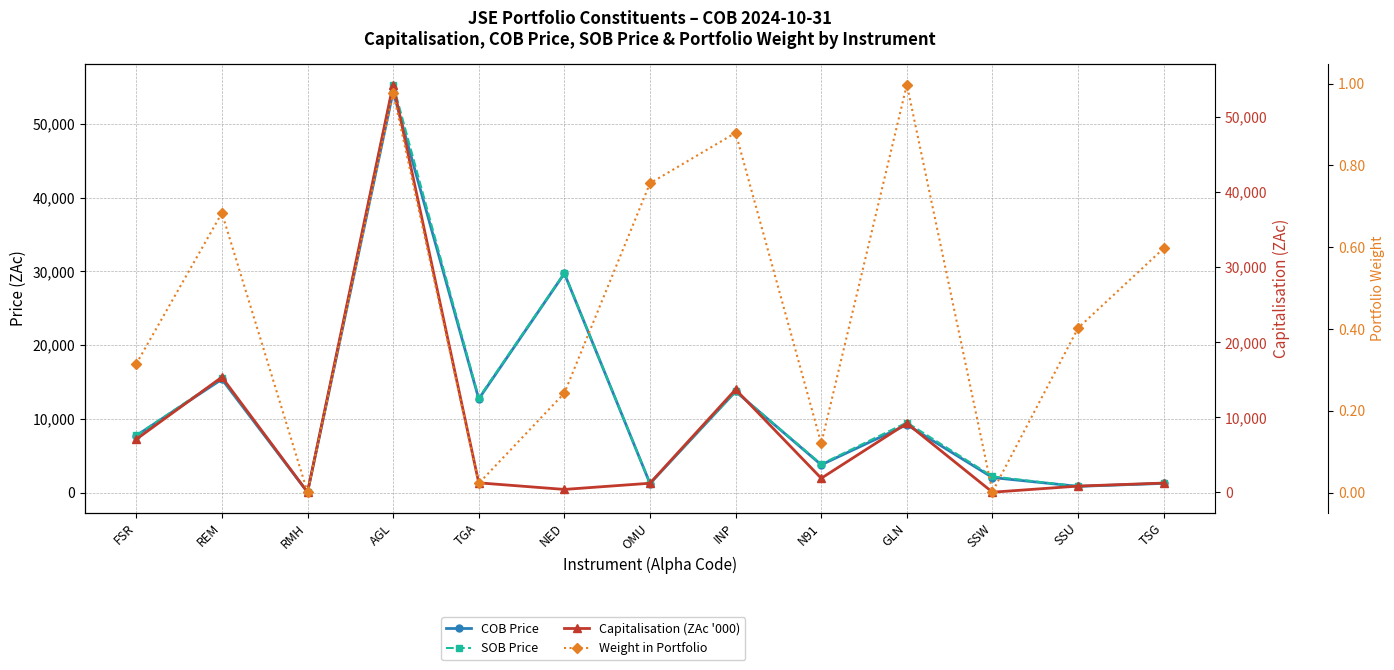

How many lines are shown in the chart?

4